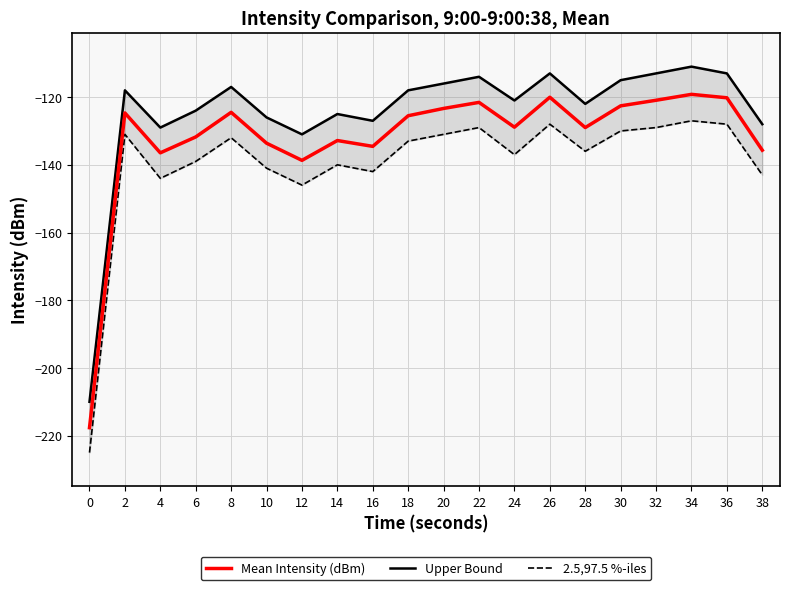

What is the total value across all series at 2?

-373.7